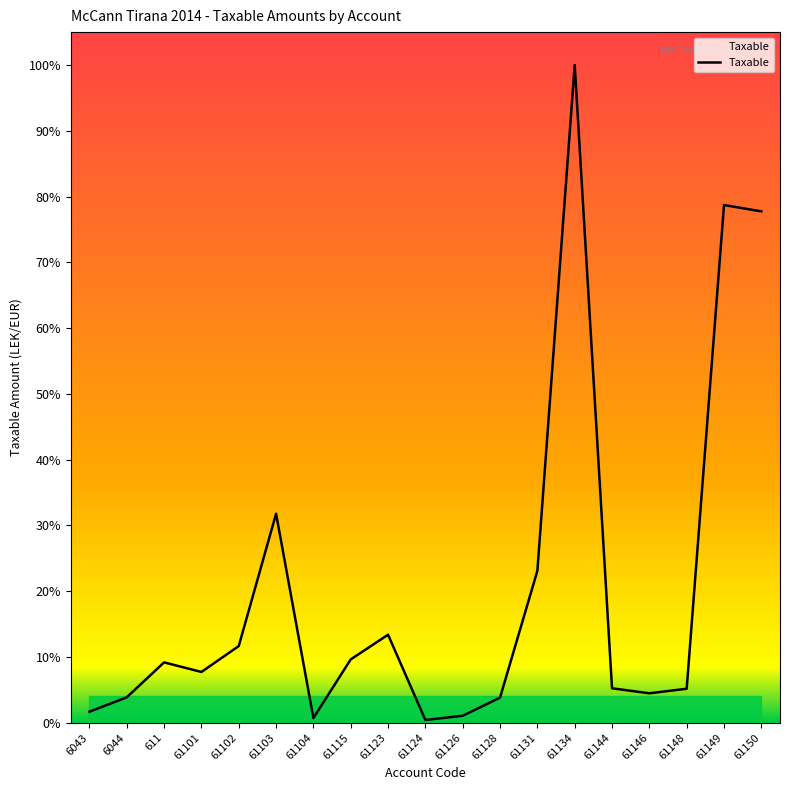

Does the chart have visible grid lines?

No